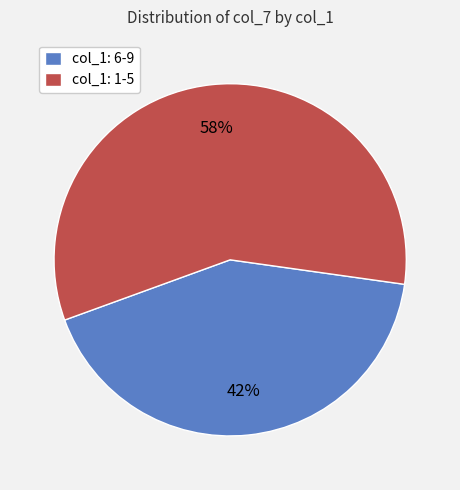

Is it true that col_1: 1-5 is 58% of the pie?

True